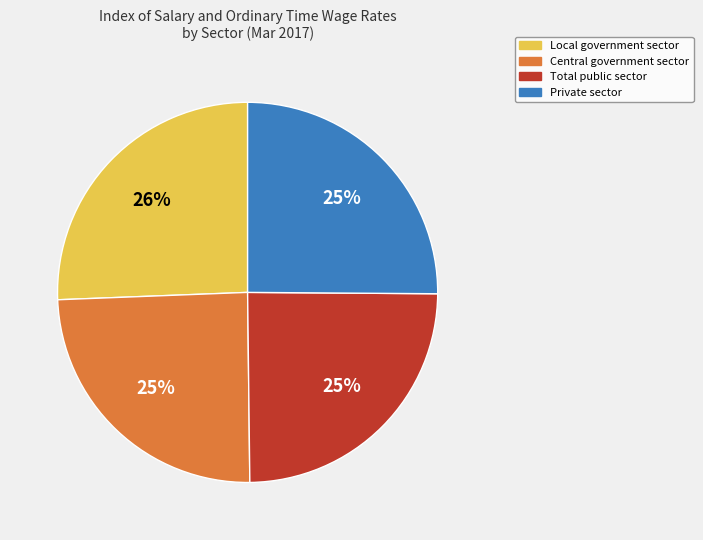

Is the sum of Private sector and Local government sector greater than half?

Yes